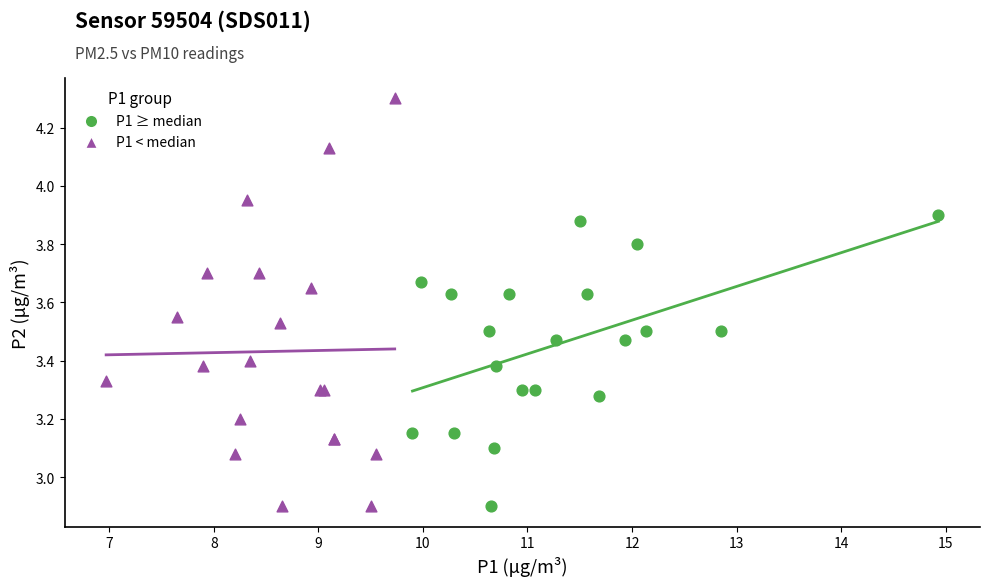

Which series contains the highest Y value?

P1 < median